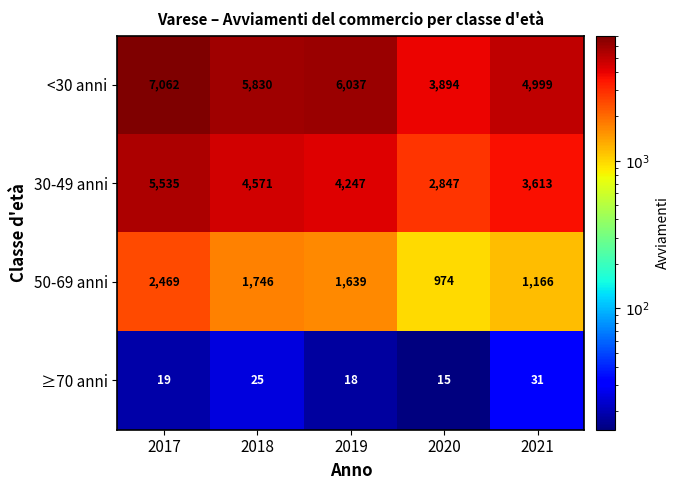

At which category is the sum across all series the highest?

2017